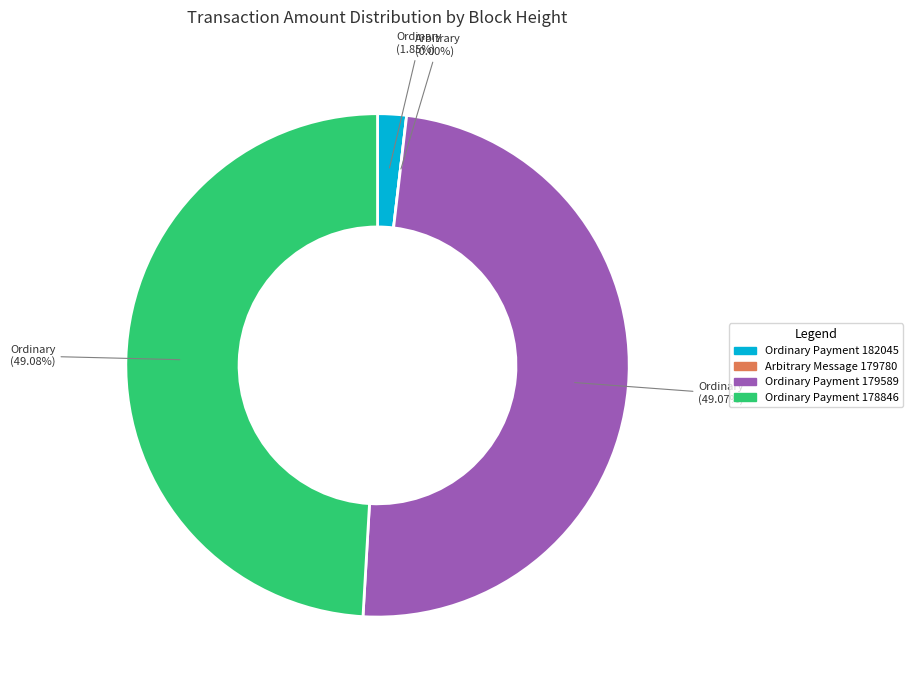

What is the largest slice in the pie chart?

Ordinary Payment (178846)